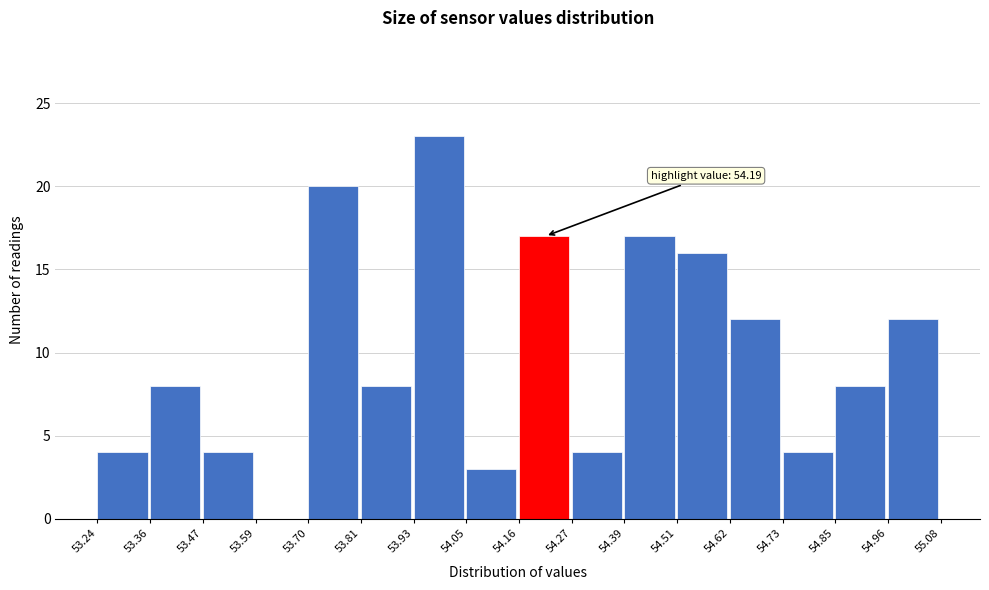

Which range on the x-axis has the tallest bar?

53.93 to 54.05